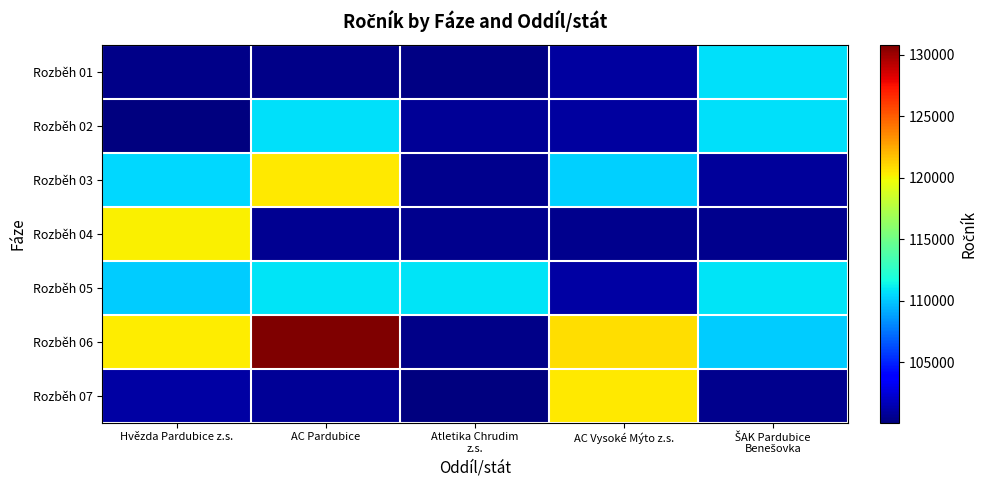

Reading right to left, transcribe all the data shown in this chart.

Rozběh 01: ŠAK Pardubice
Benešovka=110726	AC Vysoké Mýto z.s.=101026	Atletika Chrudim
z.s.=100328	AC Pardubice=100407	Hvězda Pardubice z.s.=100420
Rozběh 02: ŠAK Pardubice
Benešovka=110722	AC Vysoké Mýto z.s.=101022	Atletika Chrudim
z.s.=100802	AC Pardubice=110729	Hvězda Pardubice z.s.=100120
Rozběh 03: ŠAK Pardubice
Benešovka=100916	AC Vysoké Mýto z.s.=110210	Atletika Chrudim
z.s.=100518	AC Pardubice=120429	Hvězda Pardubice z.s.=110517
Rozběh 04: ŠAK Pardubice
Benešovka=100521	AC Vysoké Mýto z.s.=100521	Atletika Chrudim
z.s.=100521	AC Pardubice=100627	Hvězda Pardubice z.s.=120206
Rozběh 05: ŠAK Pardubice
Benešovka=110812	AC Vysoké Mýto z.s.=101126	Atletika Chrudim
z.s.=110812	AC Pardubice=110812	Hvězda Pardubice z.s.=110124
Rozběh 06: ŠAK Pardubice
Benešovka=110130	AC Vysoké Mýto z.s.=120822	Atletika Chrudim
z.s.=100417	AC Pardubice=130822	Hvězda Pardubice z.s.=120320
Rozběh 07: ŠAK Pardubice
Benešovka=100519	AC Vysoké Mýto z.s.=120427	Atletika Chrudim
z.s.=100224	AC Pardubice=100803	Hvězda Pardubice z.s.=101101